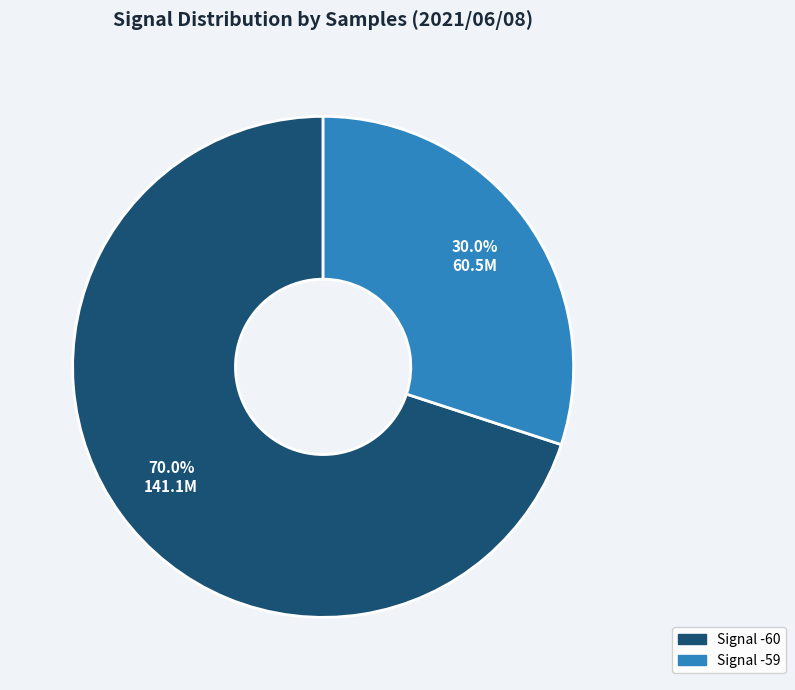

Is there a majority slice in this chart?

Yes